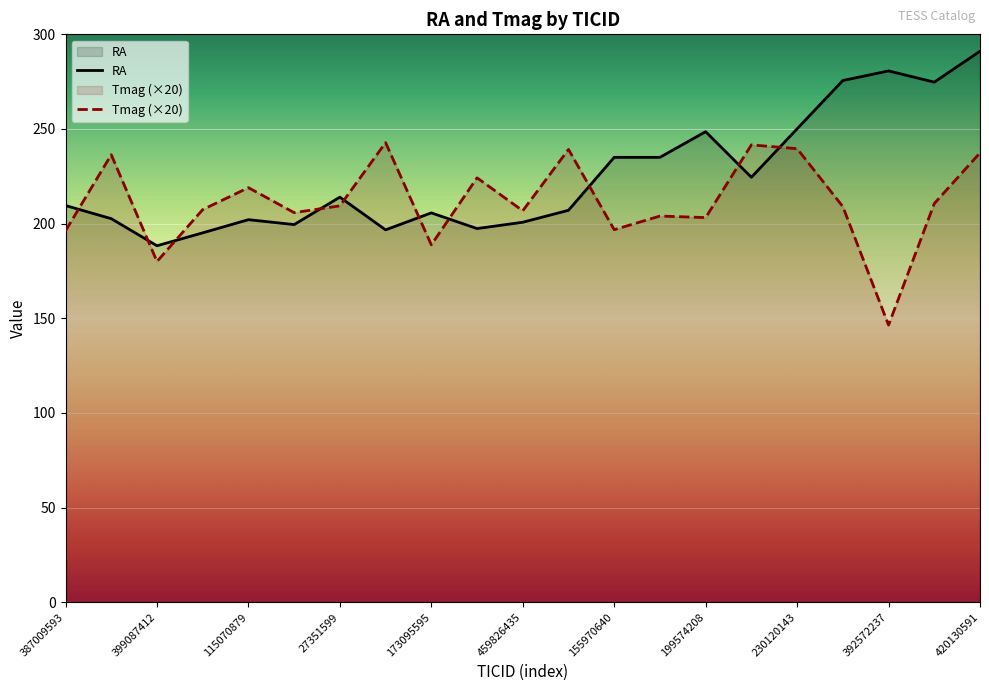

What is the label of the 14th point from the right?

165993932